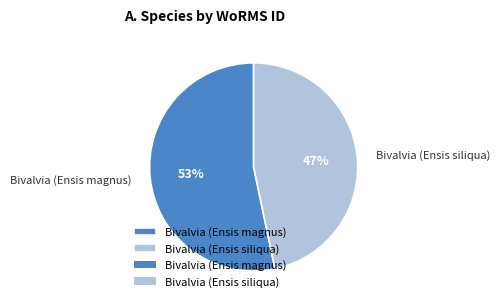

Is the sum of Bivalvia (Ensis siliqua) and Bivalvia (Ensis magnus) greater than half?

Yes